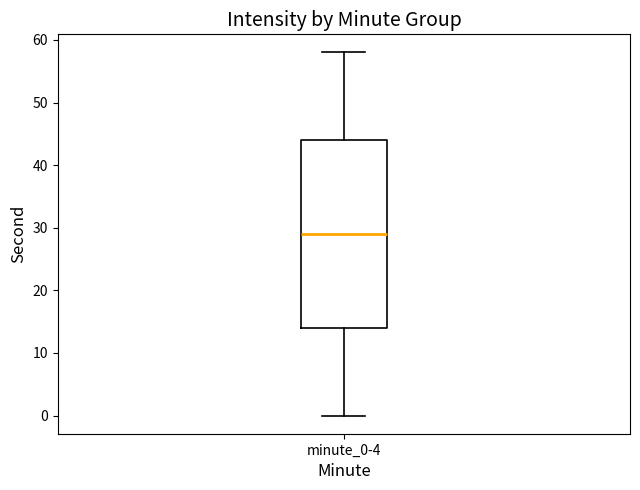

Read this box plot against the y-axis: the position of the median line, the range covered by the box, and the ends of both whiskers. The values are not printed on the chart, so give them approximately, as read against the axis.

median 29, box 14 to 44, whiskers 0 to 58